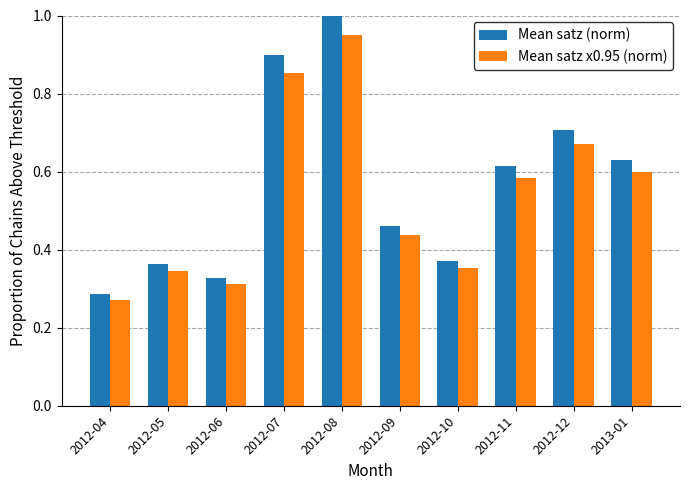

Which series has the widest spread of values?

Mean satz (norm)